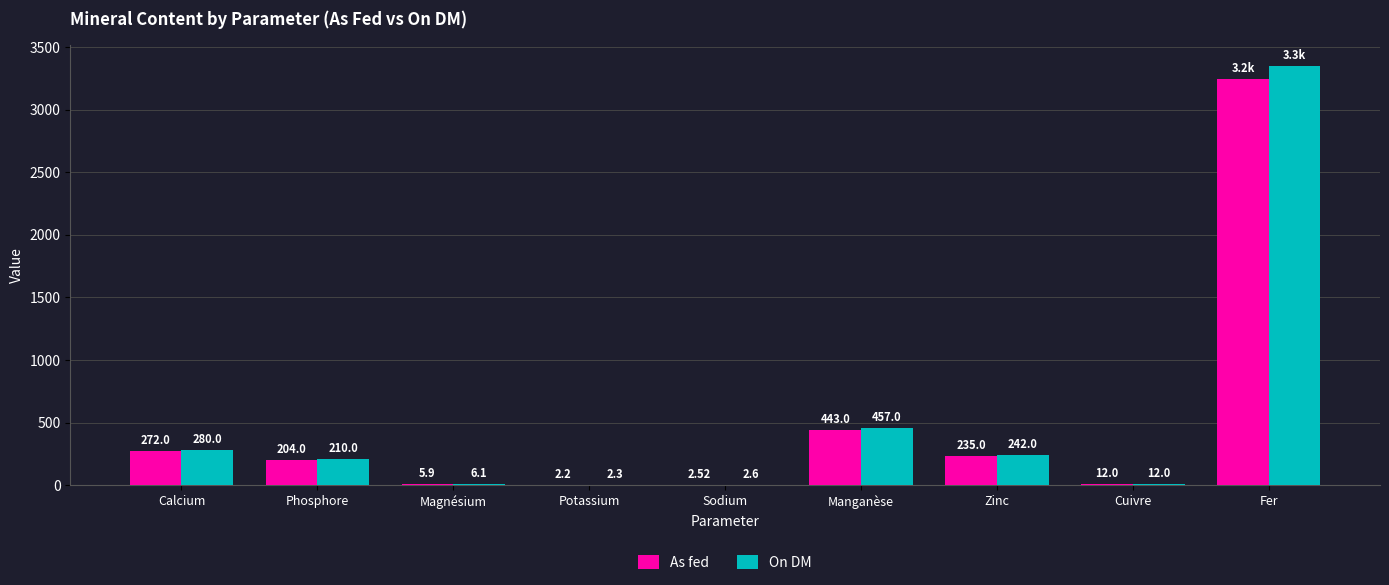

At which label is On DM closest to 1674?

Manganèse